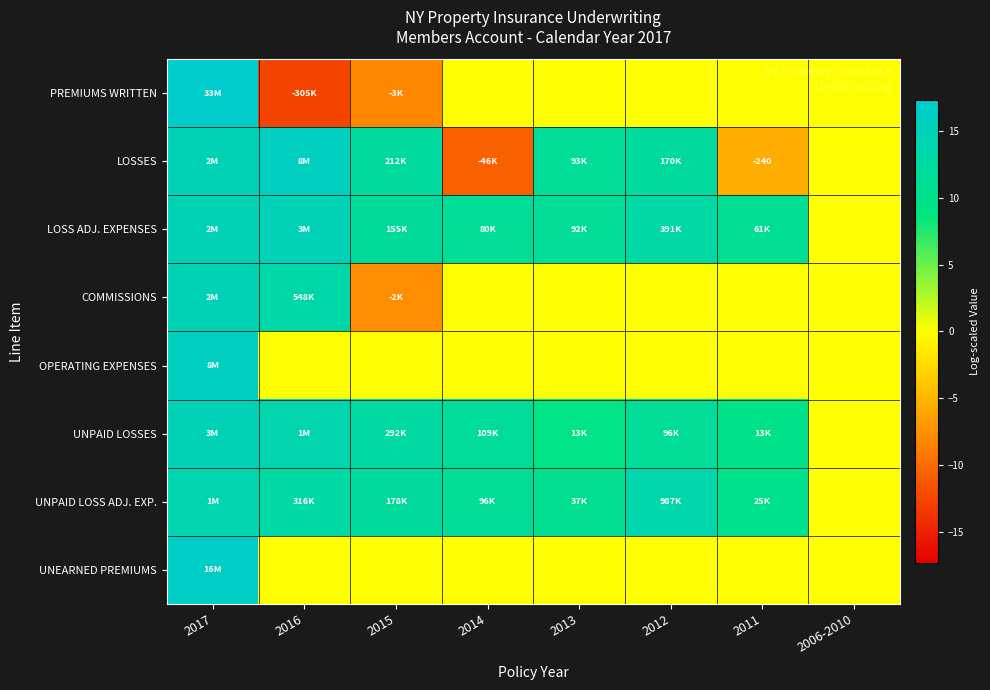

What is the minimum value shown in the chart?

-12.6